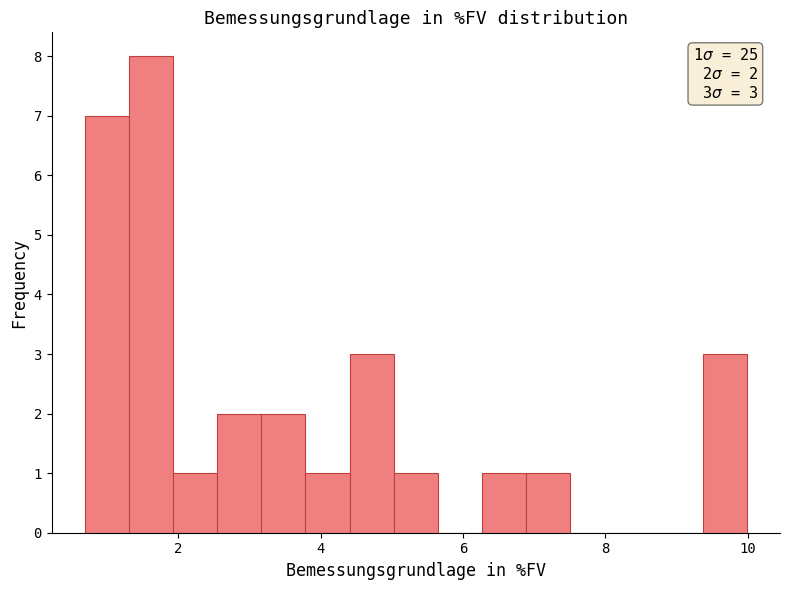

Around what value on the x-axis is the tallest bar? Give the approximate position of its centre, as read against the axis.

1.6